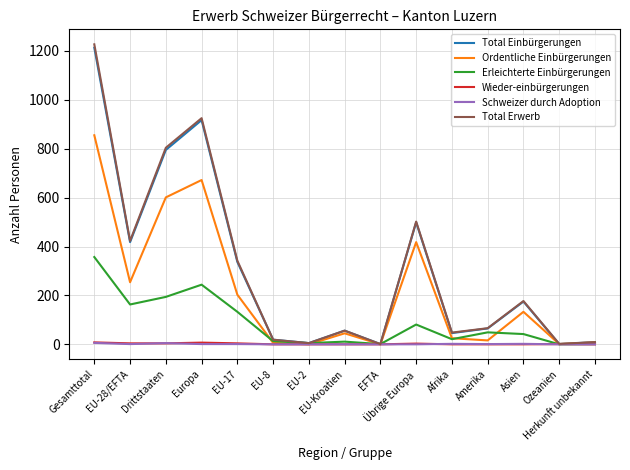

What is the highest value of the Total Einbürgerungen series?

1213